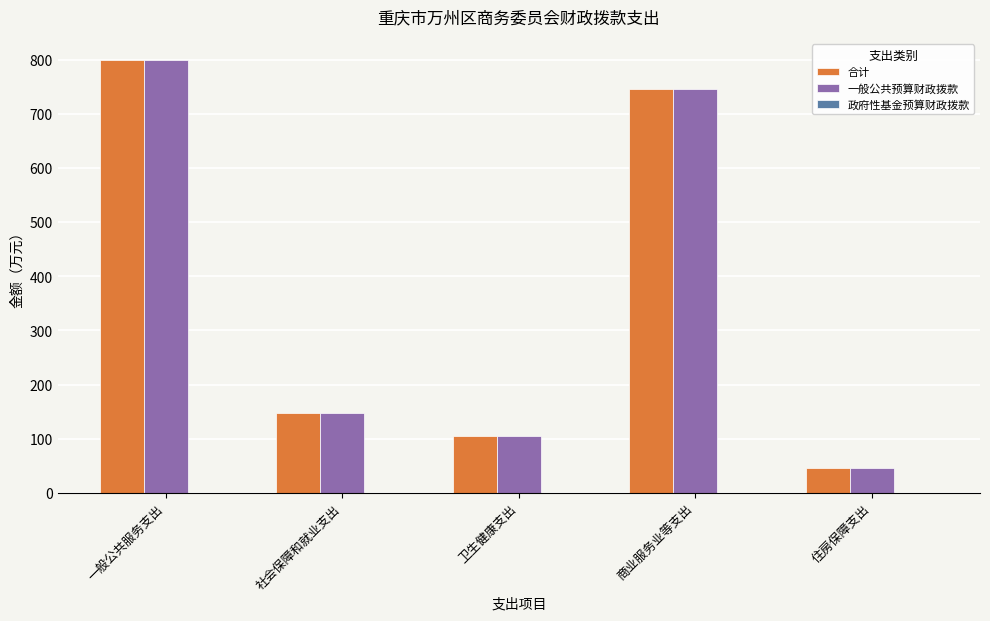

How many data points in 一般公共预算财政拨款 are less than 148?

2